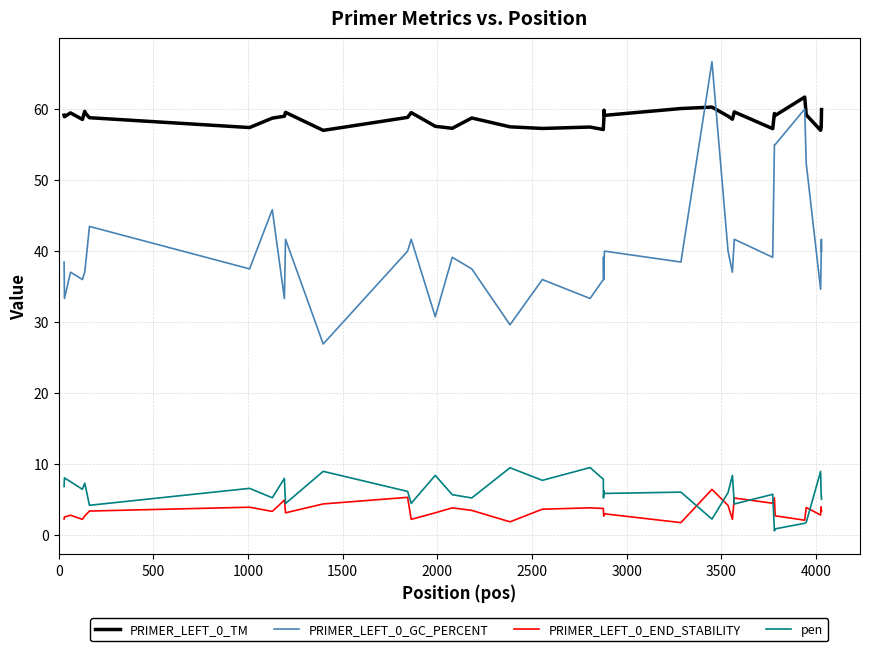

True or false: PRIMER_LEFT_0_GC_PERCENT has more than 1 interior local peaks.

True